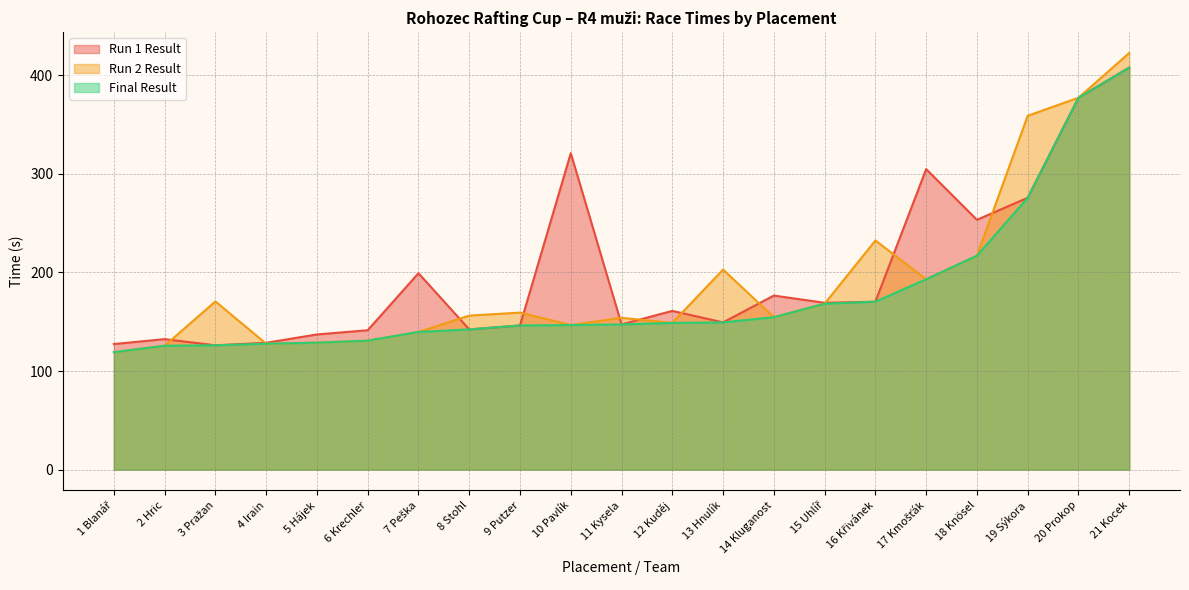

Which series has the largest total across all categories?

Run 1 Result